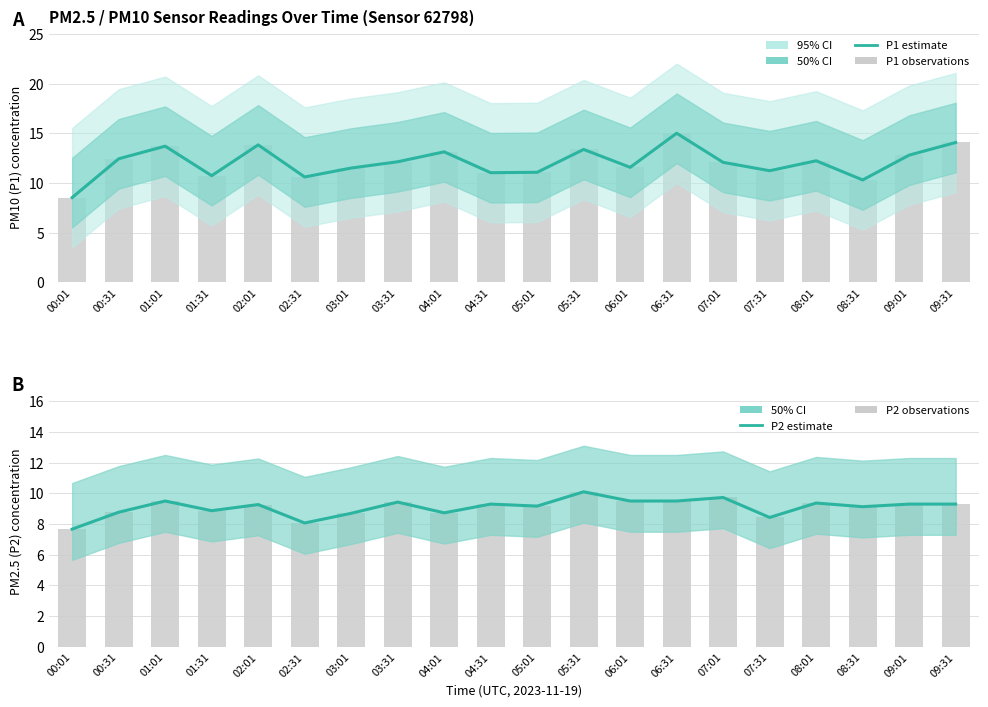

How many groups of bars are there?

20